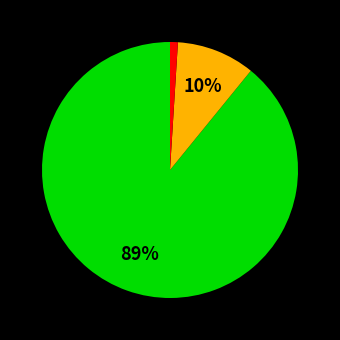

To the nearest percent, what is the average slice percentage?

33%